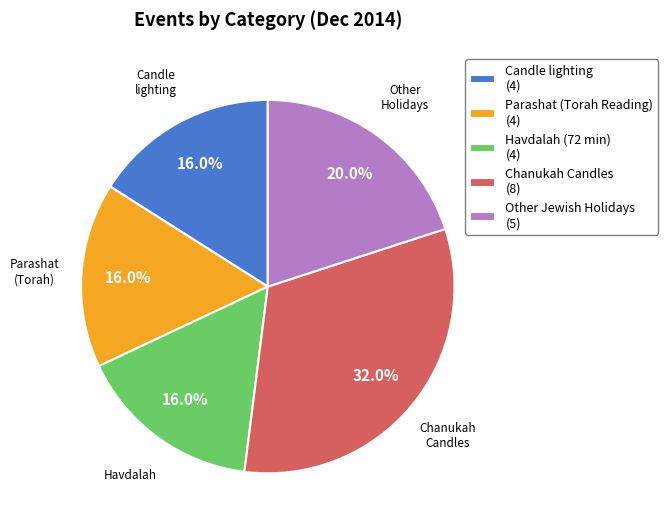

Does any single category account for the majority?

No